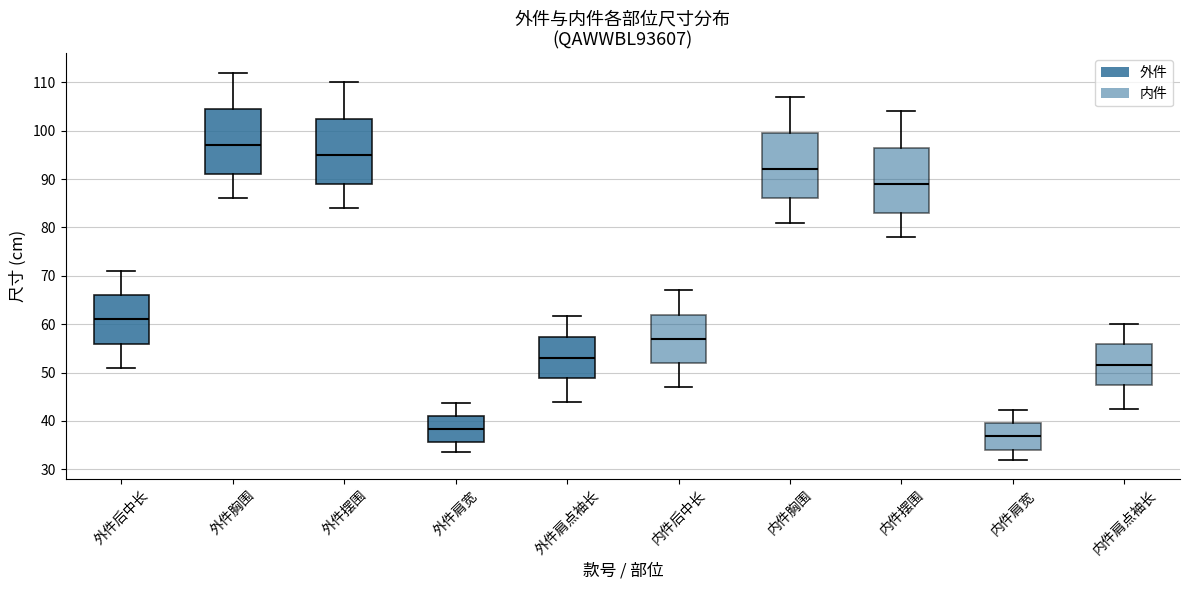

Which box has the lowest median line?

内件肩宽